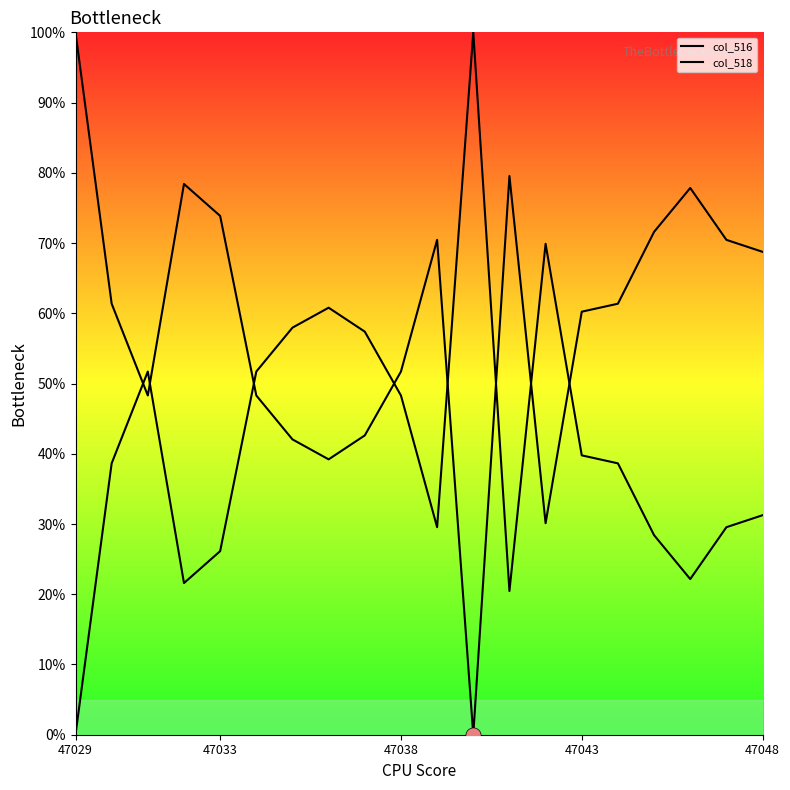

Which series reaches the maximum Y coordinate?

col_516